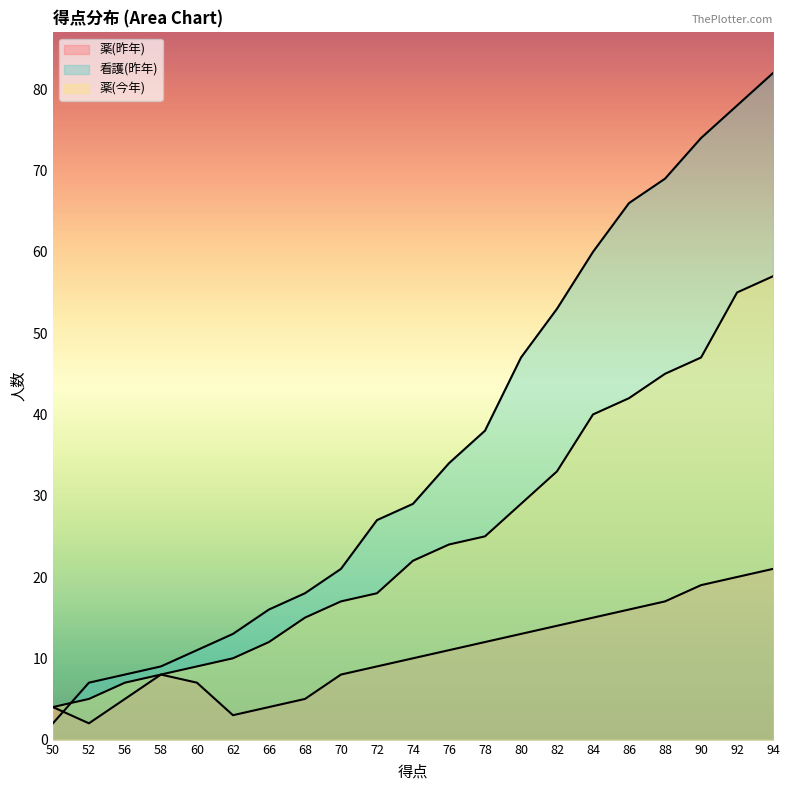

Between 88 and 56, which is larger?

88